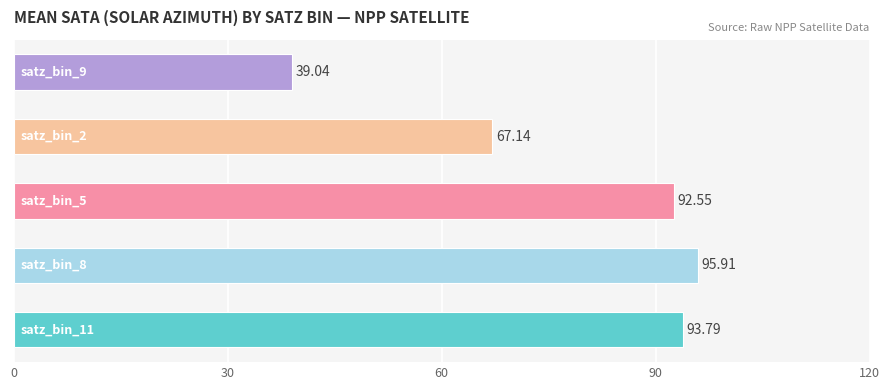

What is the difference between the maximum and second lowest values?

28.8